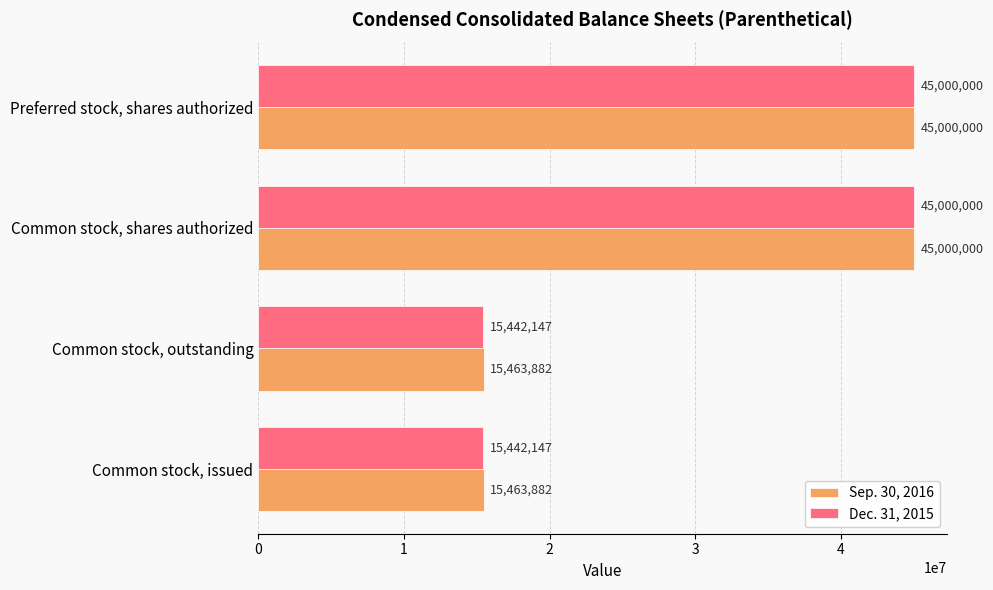

True or false: Dec. 31, 2015 has a value of 19818993 at Common stock, shares authorized.

False